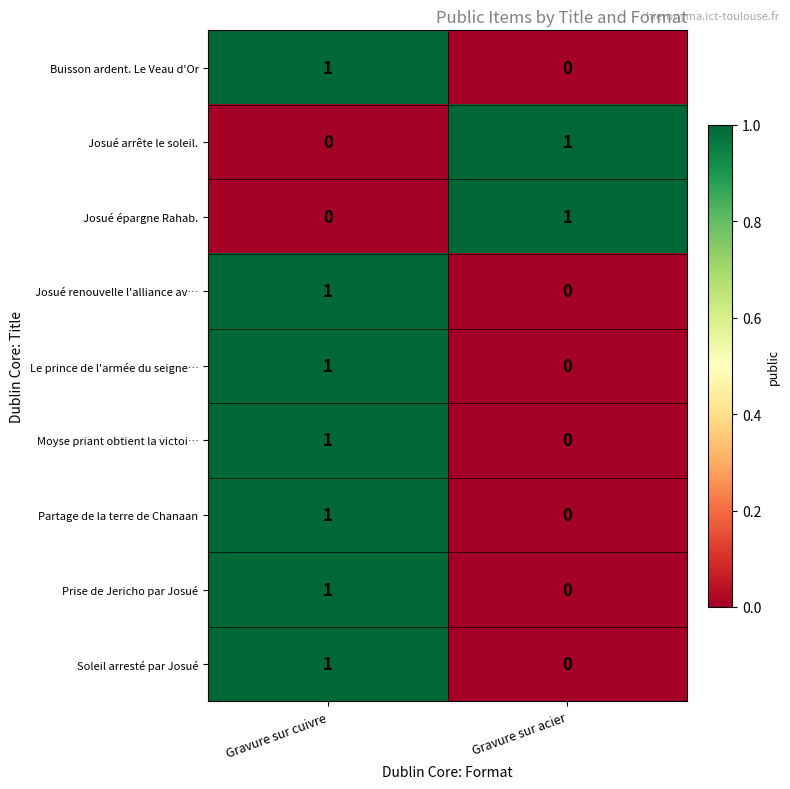

Rank the categories by Josué épargne Rahab. value from highest to lowest.

Gravure sur acier, Gravure sur cuivre